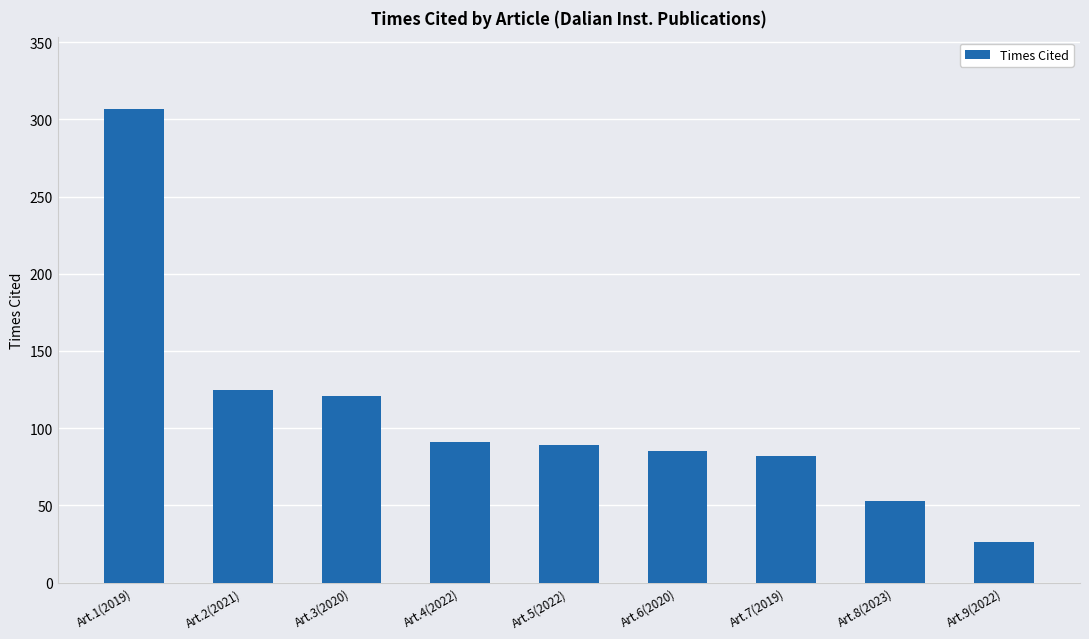

At which label is the value closest to 166?

Art.2(2021)